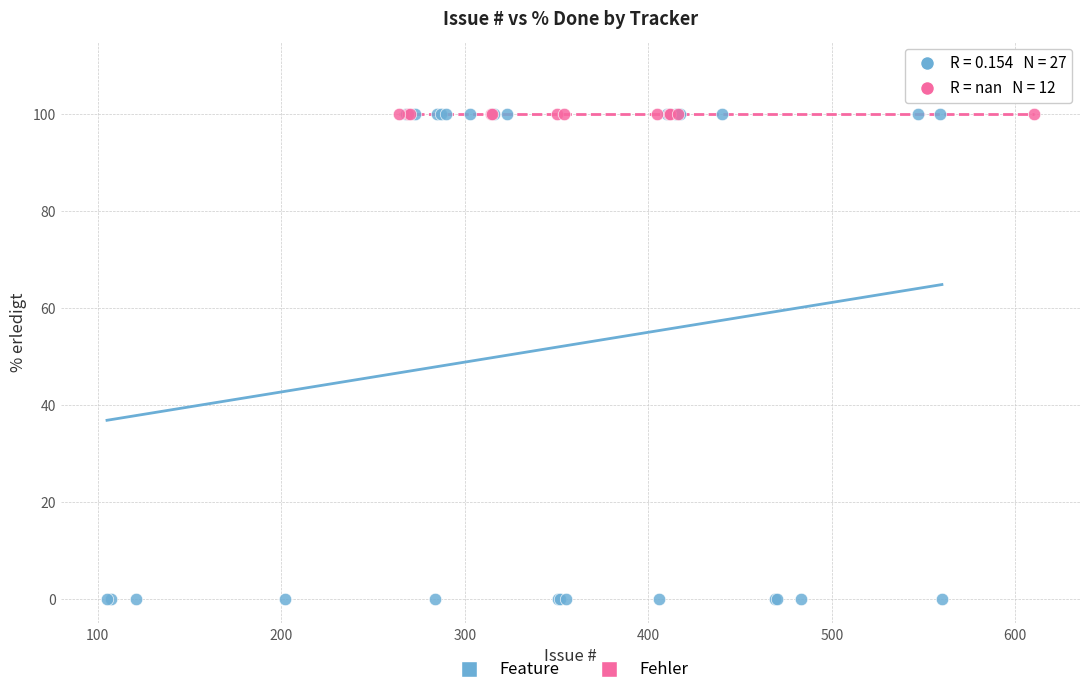

Which series reaches the minimum Y coordinate?

Feature